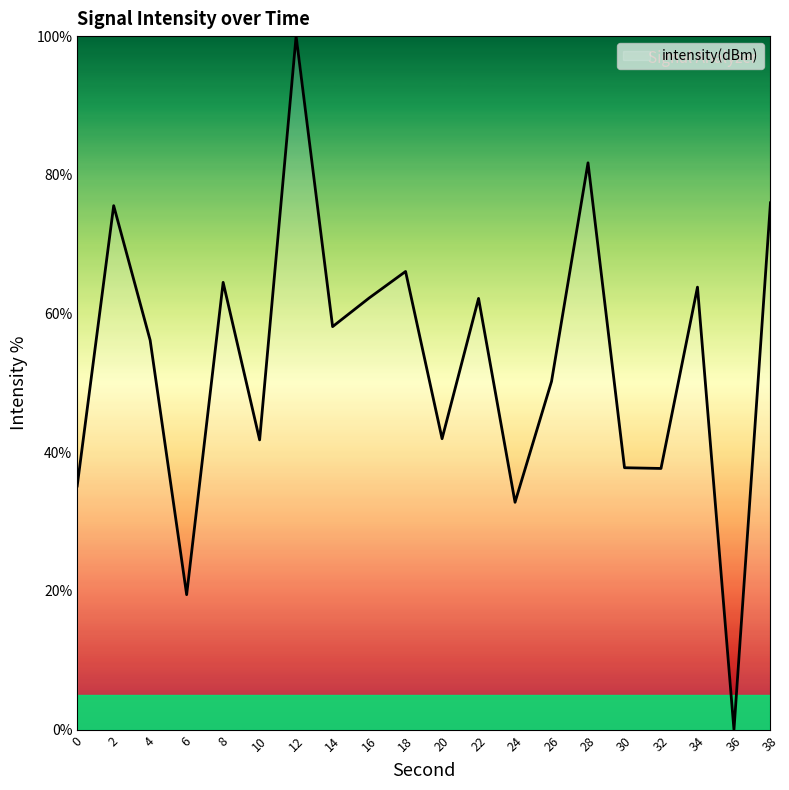

Where is the first local maximum?

2